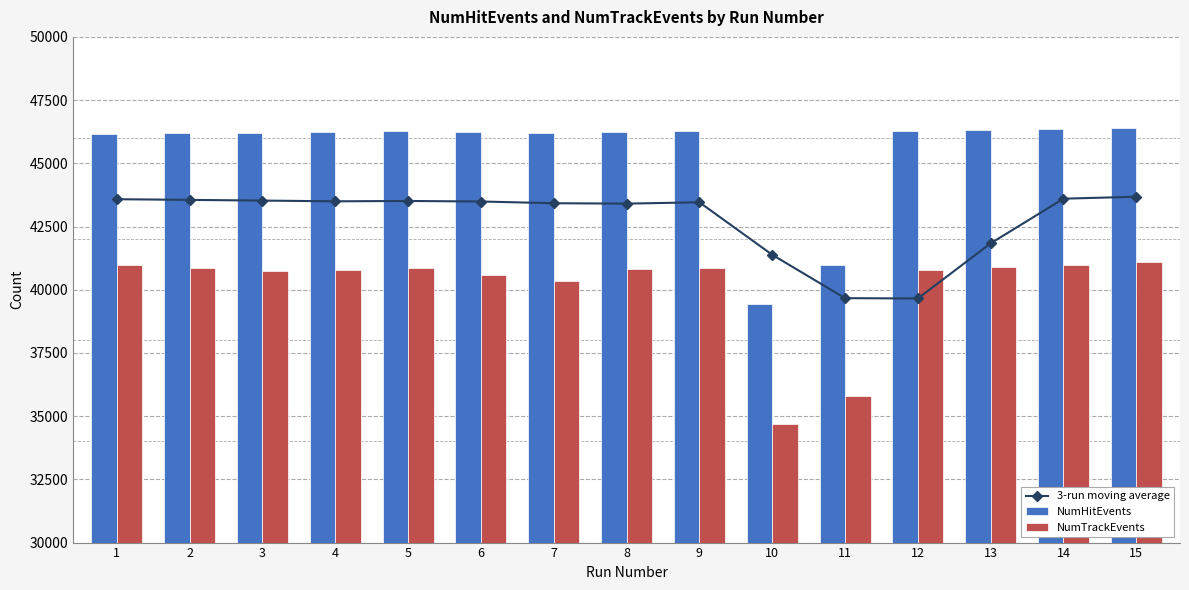

How many groups of bars are there?

15